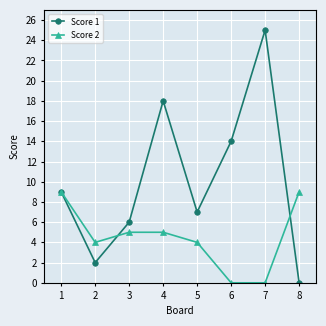

Where is the first local maximum for Score 1?

4